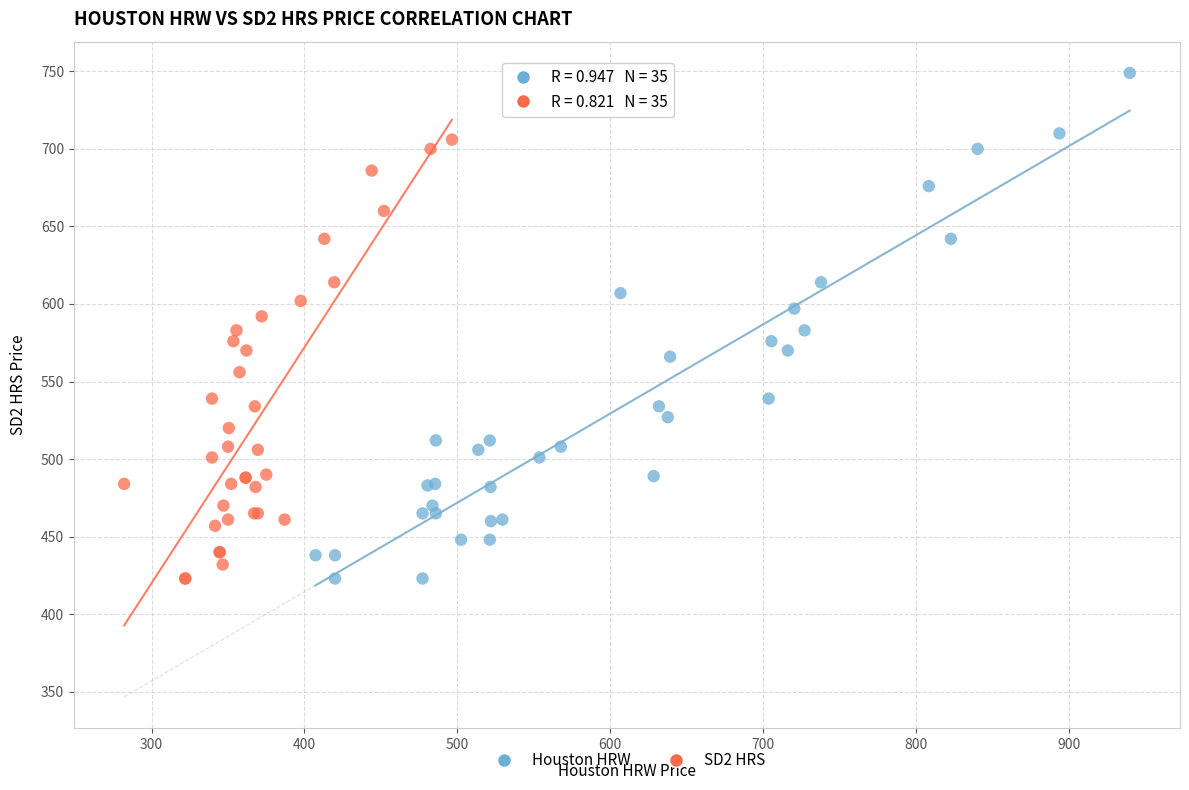

What are all the series names shown in the legend?

Houston HRW, SD2 HRS